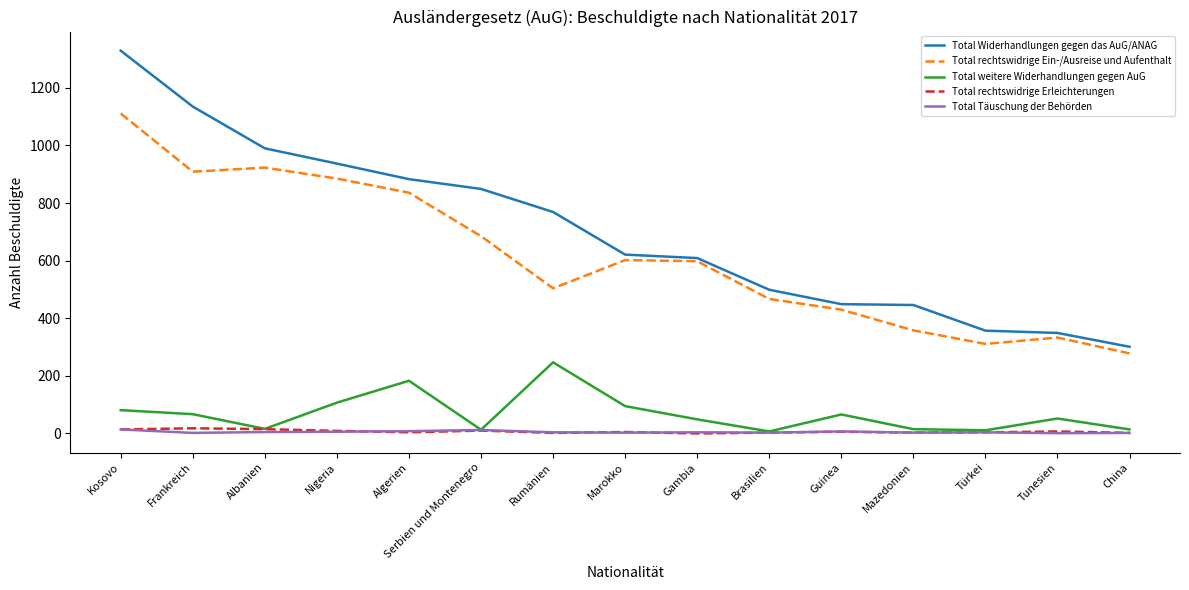

What is the lowest value of the Total weitere Widerhandlungen gegen AuG series?

7